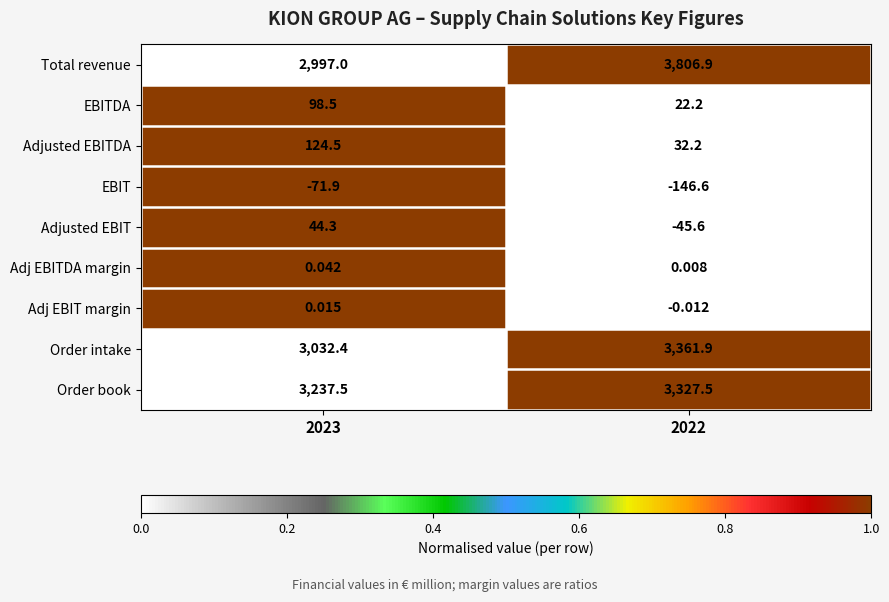

Rank the series at 2023 from highest to lowest value.

Order book, Order intake, Total revenue, Adjusted EBITDA, EBITDA, Adjusted EBIT, Adj EBITDA margin, Adj EBIT margin, EBIT